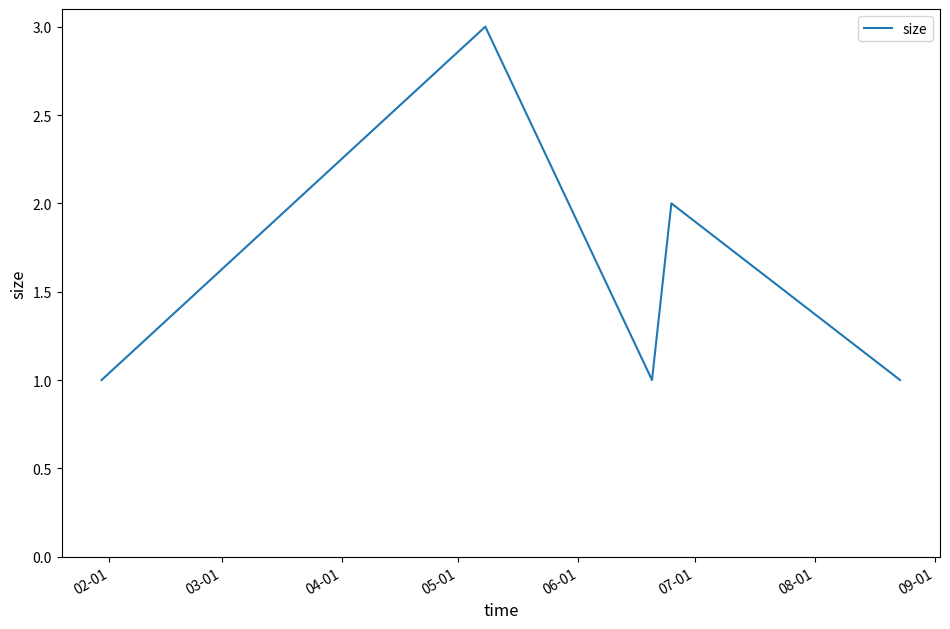

What is the sum of all values?

8